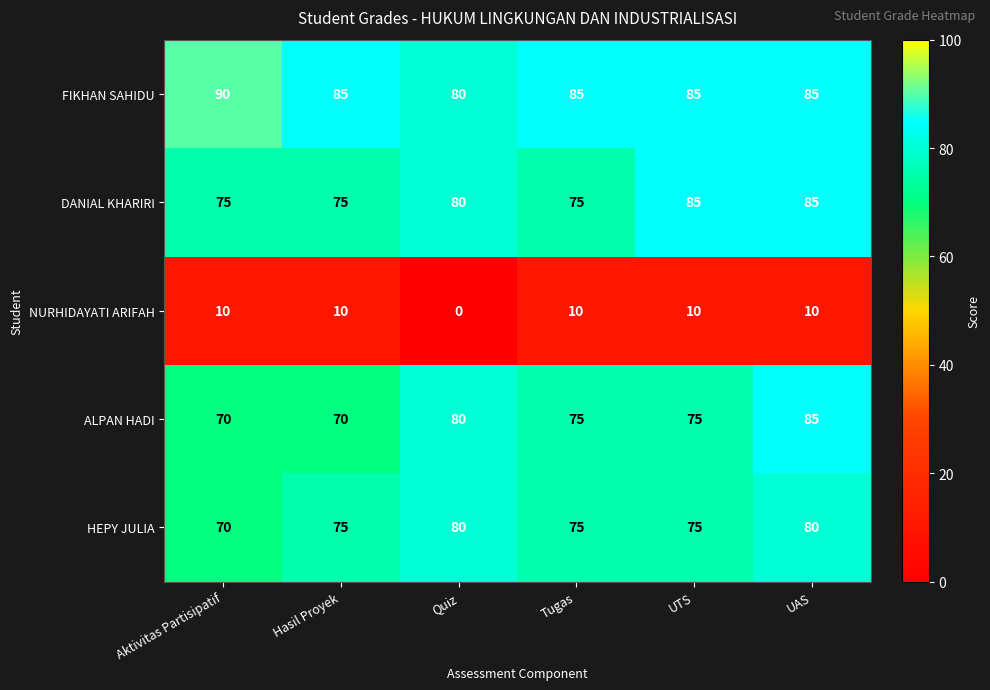

How many distinct data groups are displayed?

5